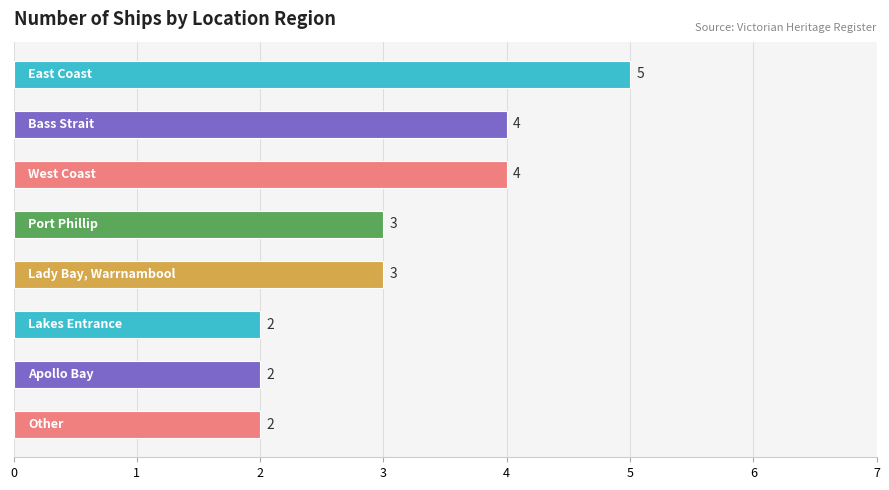

How many values are between 2 and 4?

7